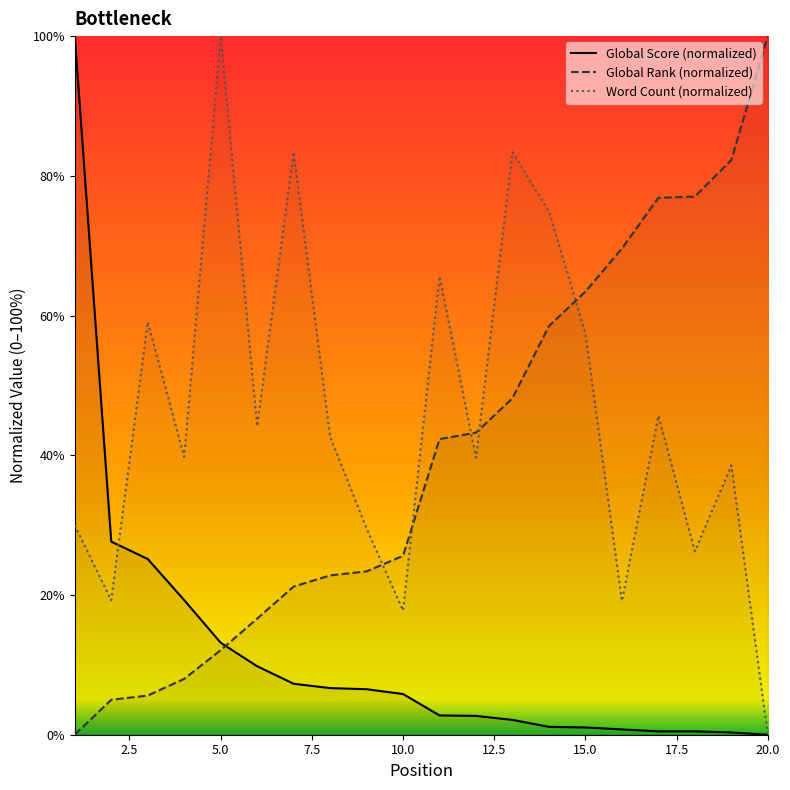

True or false: Global Score (normalized) has more than 2 interior local peaks.

False